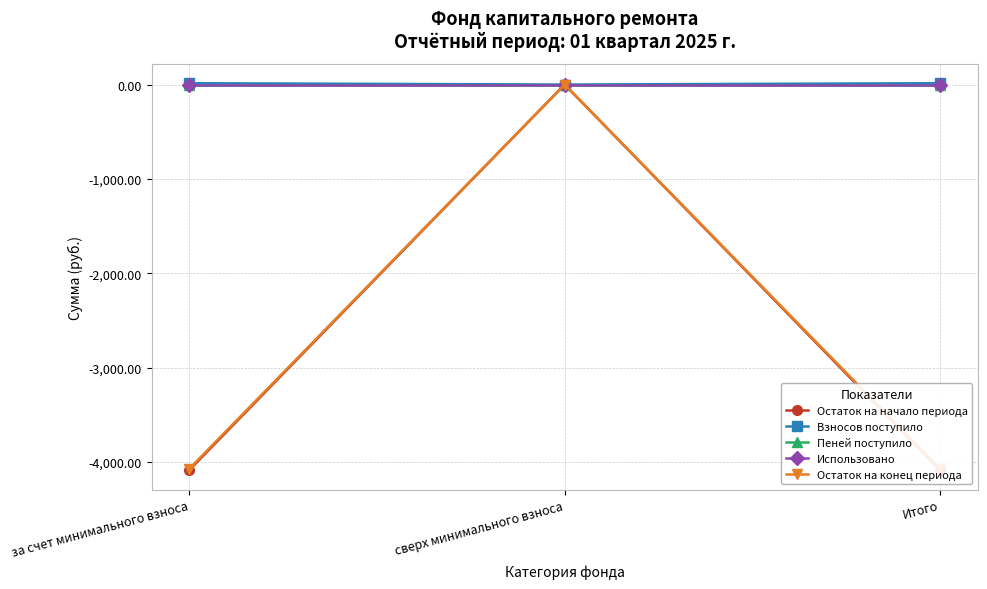

What is the average value of the Взносов поступило series?

9.5